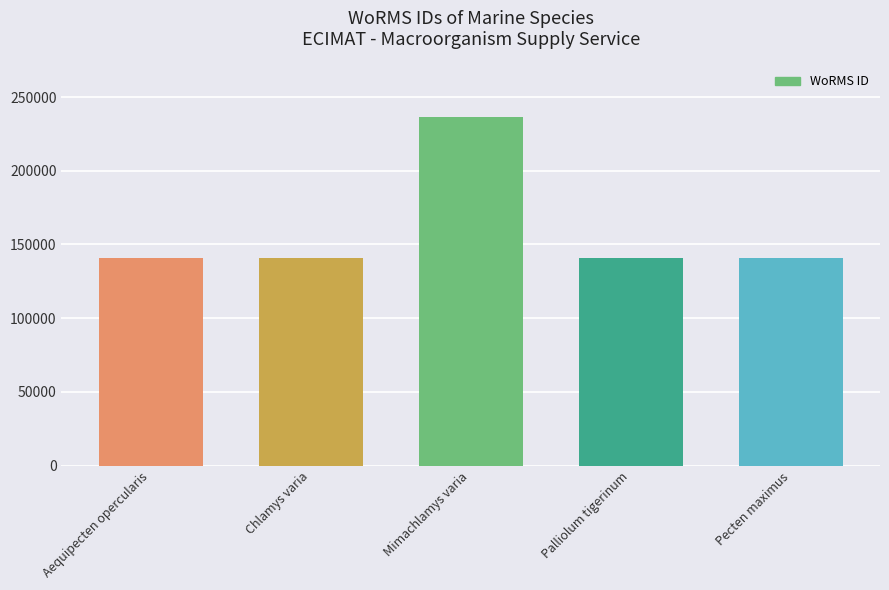

Is it true that the value at Mimachlamys varia is 236719?

True